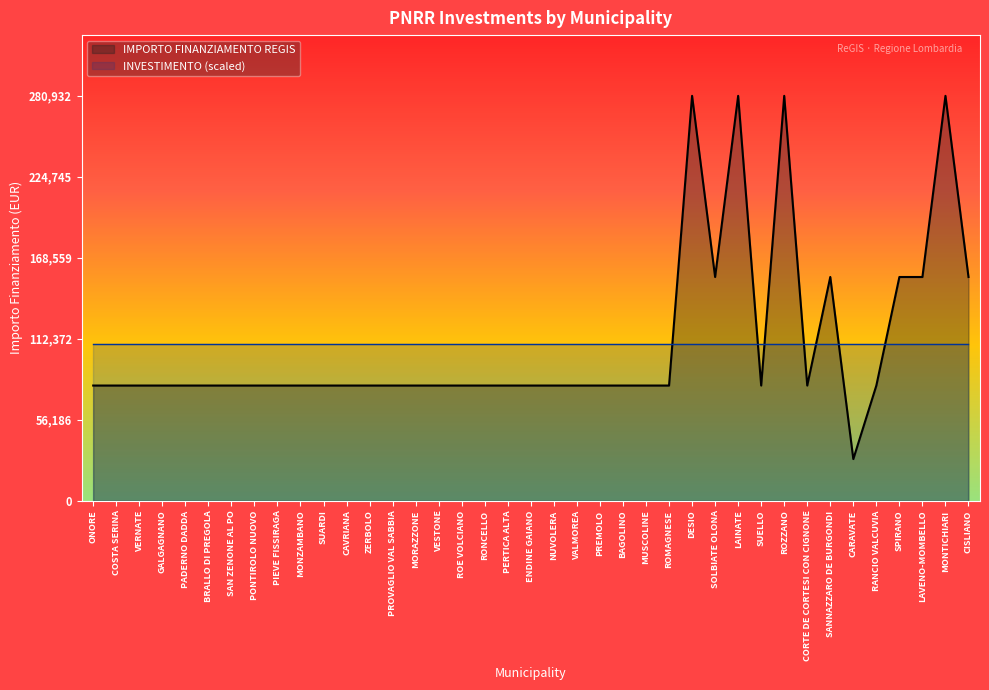

List the labels in order of value, largest first.

DESIO, LAINATE, ROZZANO, MONTICHIARI, SOLBIATE OLONA, SANNAZZARO DE BURGONDI, SPIRANO, LAVENO-MOMBELLO, CISLIANO, ONORE, COSTA SERINA, VERNATE, GALGAGNANO, PADERNO DADDA, BRALLO DI PREGOLA, SAN ZENONE AL PO, PONTIROLO NUOVO, PIEVE FISSIRAGA, MONZAMBANO, SUARDI, CAVRIANA, ZERBOLO, PROVAGLIO VAL SABBIA, MORAZZONE, VESTONE, ROE VOLCIANO, RONCELLO, PERTICA ALTA, ENDINE GAIANO, NUVOLERA, VALMOREA, PREMOLO, BAGOLINO, MUSCOLINE, ROMAGNESE, SUELLO, CORTE DE CORTESI CON CIGNONE, RANCIO VALCUVIA, CARAVATE